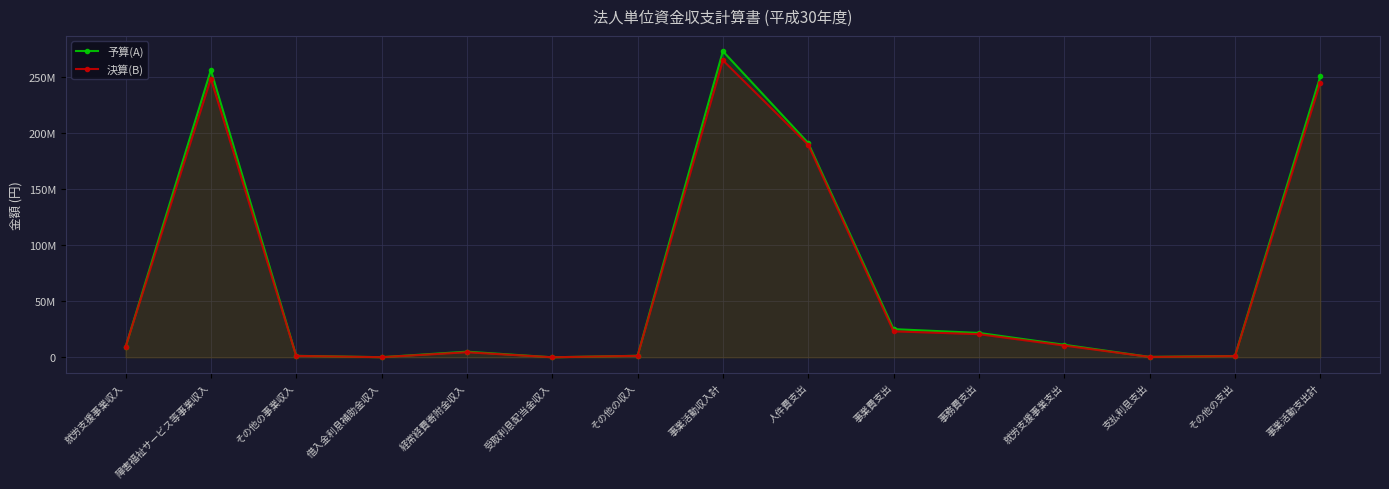

How many interior local valleys does the 予算(A) series have?

3